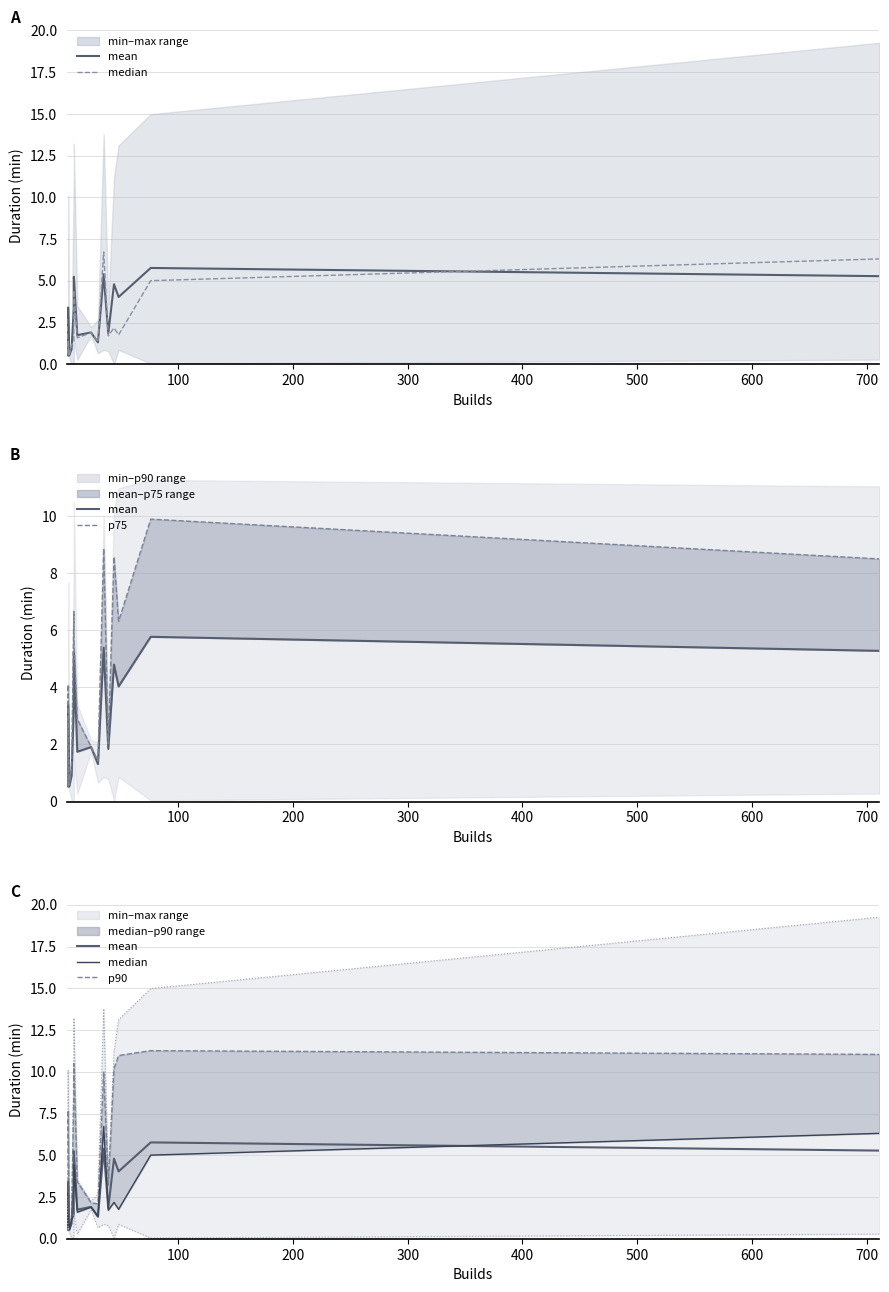

True or false: max has more than 1 interior local peaks.

True